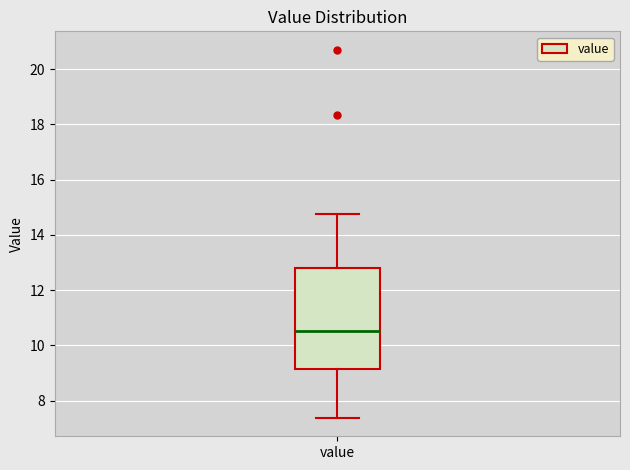

Transcribe this box plot: give where the median line is, the range the box spans, and where the two whiskers end, as read against the y-axis. The values are not printed on the chart, so give them approximately, as read against the axis.

median 10.6, box 9.2 to 12.8, whiskers 7.4 to 14.8